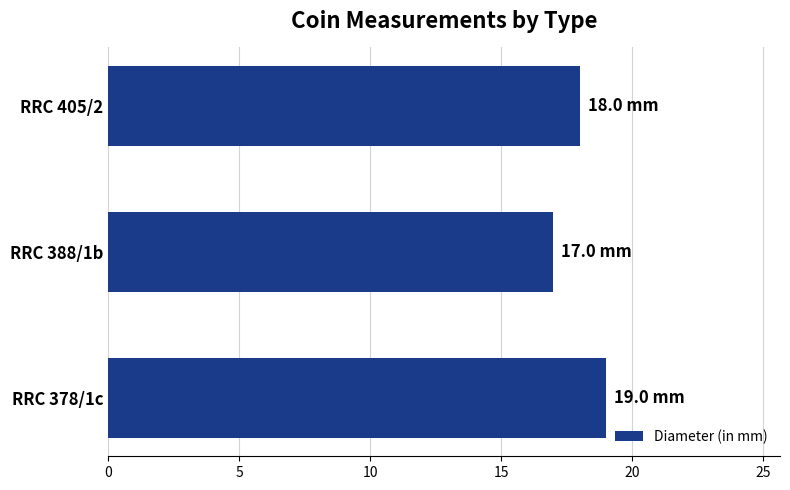

What is the ratio of the value at RRC 388/1b to the value at RRC 405/2?

0.9